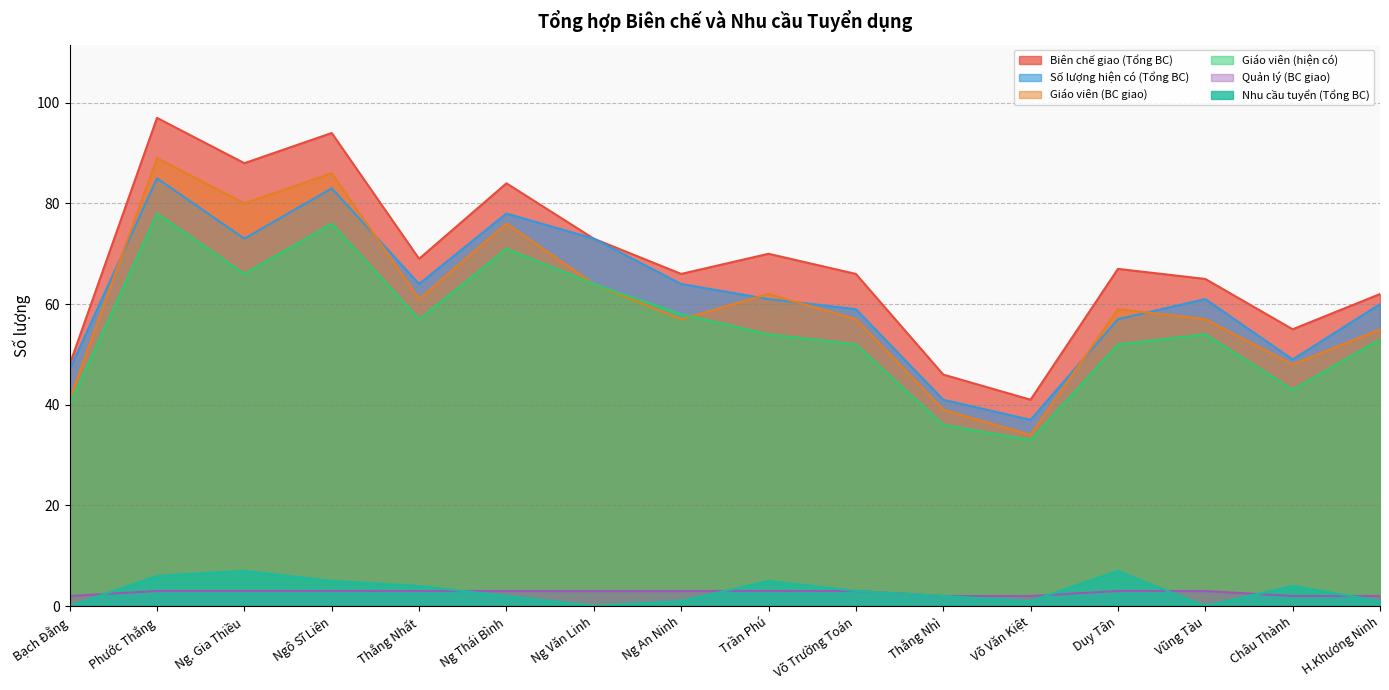

What is the spread (max minus min) of values at Thắng Nhì?

44